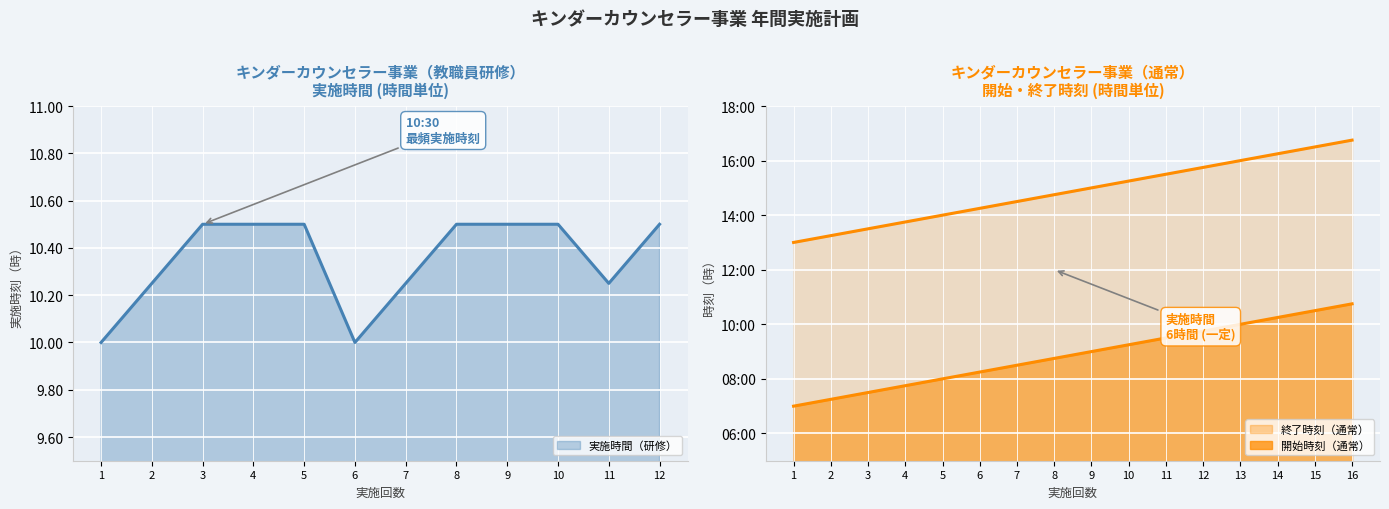

True or false: the data has more than 1 interior local peaks.

False